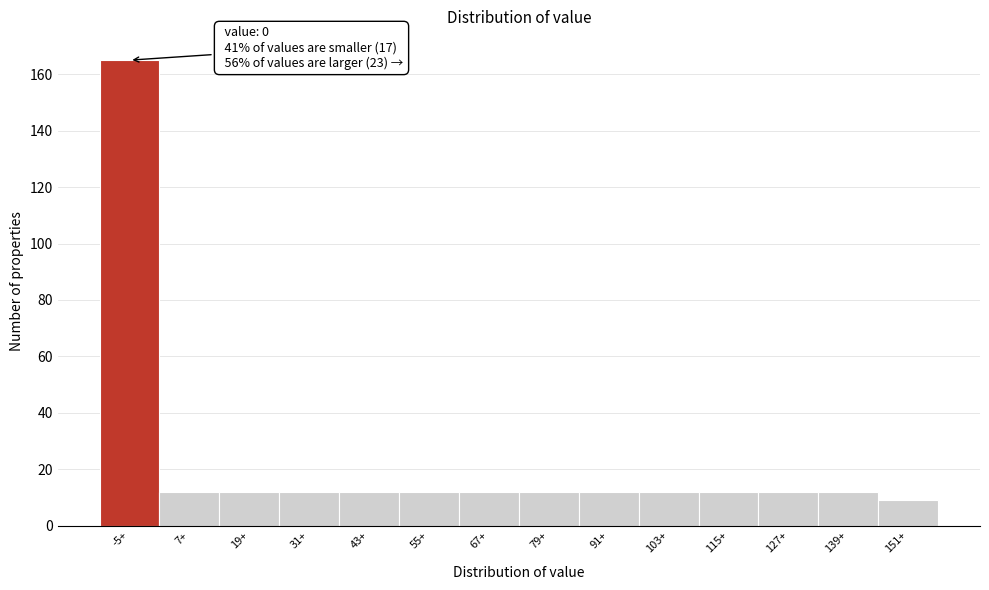

Reading left to right, what are all the values shown in this chart?

165	12	12	12	12	12	12	12	12	12	12	12	12	9